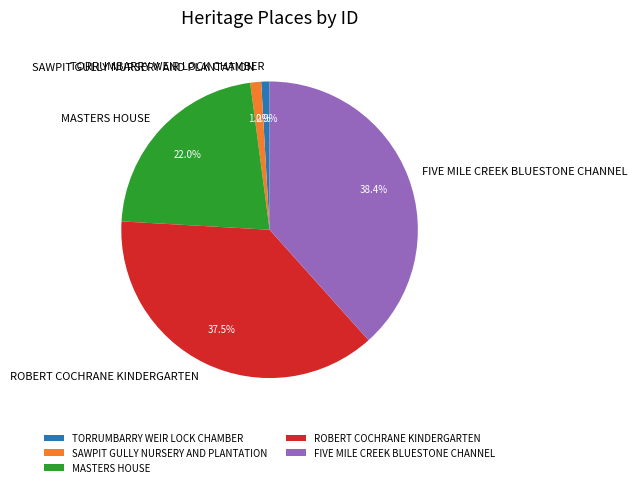

Between TORRUMBARRY WEIR LOCK CHAMBER and FIVE MILE CREEK BLUESTONE CHANNEL, which is larger?

FIVE MILE CREEK BLUESTONE CHANNEL